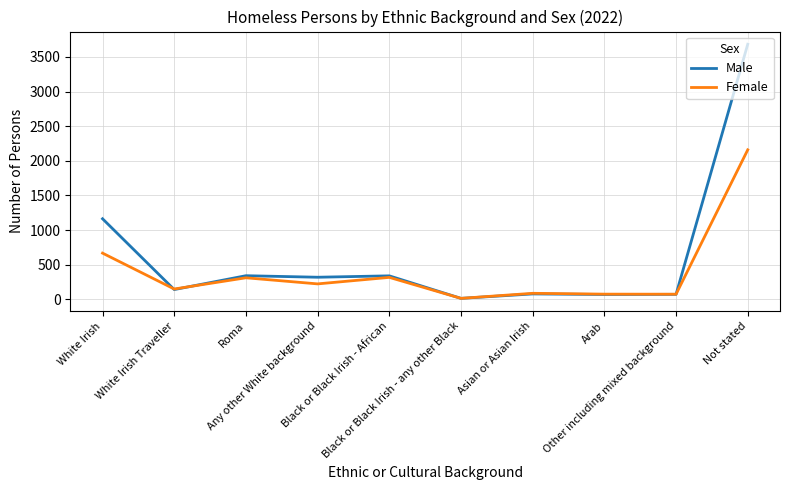

List the series in order of their peak value, lowest first.

Female, Male